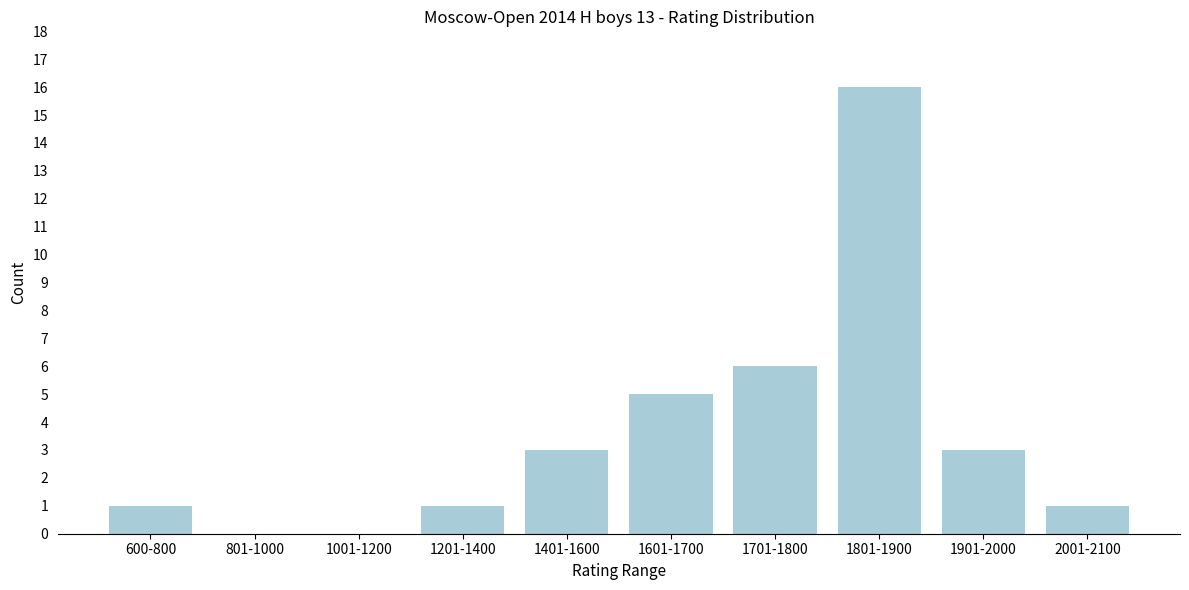

Reading right to left, list all the values displayed in this chart.

2001-2100=1	1901-2000=3	1801-1900=16	1701-1800=6	1601-1700=5	1401-1600=3	1201-1400=1	1001-1200=0	801-1000=0	600-800=1